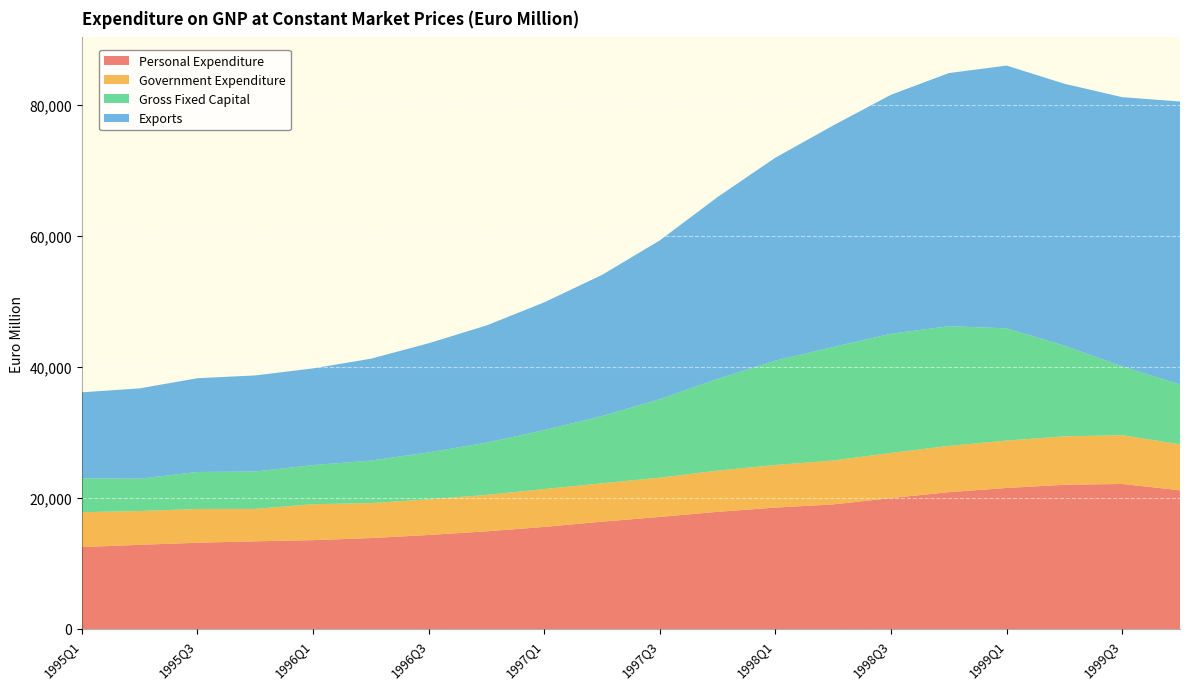

Reading left to right, extract all data points from this chart.

Personal Expenditure: 1995Q1=12499	1995Q2=12850	1995Q3=13168	1995Q4=13385	1996Q1=13566	1996Q2=13881	1996Q3=14354	1996Q4=14909	1997Q1=15581	1997Q2=16388	1997Q3=17109	1997Q4=17889	1998Q1=18532	1998Q2=19024	1998Q3=19987	1998Q4=20894	1999Q1=21530	1999Q2=22021	1999Q3=22143	1999Q4=21177
Government Expenditure: 1995Q1=5332	1995Q2=5161	1995Q3=5158	1995Q4=4958	1996Q1=5487	1996Q2=5340	1996Q3=5438	1996Q4=5565	1997Q1=5784	1997Q2=5857	1997Q3=5997	1997Q4=6291	1998Q1=6507	1998Q2=6705	1998Q3=6893	1998Q4=7067	1999Q1=7238	1999Q2=7394	1999Q3=7442	1999Q4=7023
Gross Fixed Capital: 1995Q1=5188	1995Q2=4935	1995Q3=5646	1995Q4=5712	1996Q1=5971	1996Q2=6492	1996Q3=7176	1996Q4=7979	1997Q1=9001	1997Q2=10269	1997Q3=11992	1997Q4=14012	1998Q1=15948	1998Q2=17338	1998Q3=18202	1998Q4=18274	1999Q1=17145	1999Q2=13857	1999Q3=10522	1999Q4=9134
Exports: 1995Q1=13120	1995Q2=13797	1995Q3=14322	1995Q4=14664	1996Q1=14768	1996Q2=15557	1996Q3=16661	1996Q4=17896	1997Q1=19514	1997Q2=21556	1997Q3=24244	1997Q4=27773	1998Q1=30989	1998Q2=33826	1998Q3=36500	1998Q4=38653	1999Q1=40121	1999Q2=39987	1999Q3=41105	1999Q4=43213